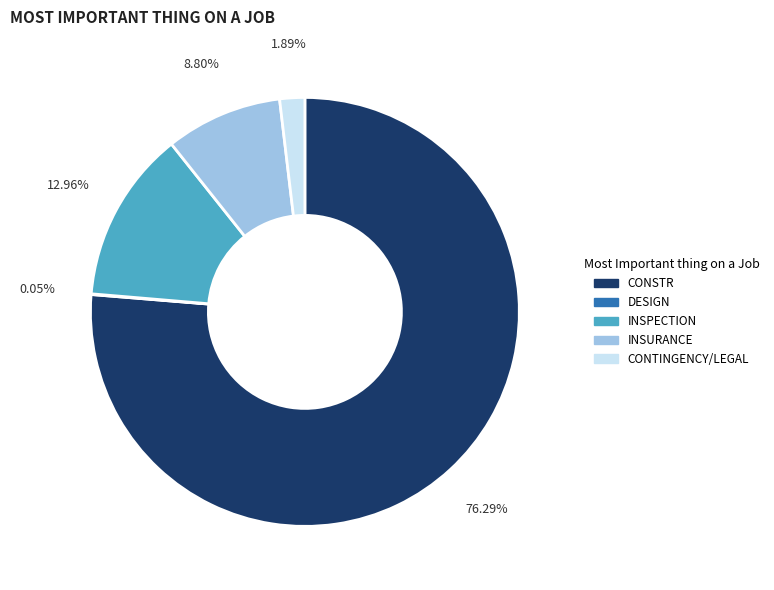

Which slice is the largest?

CONSTR